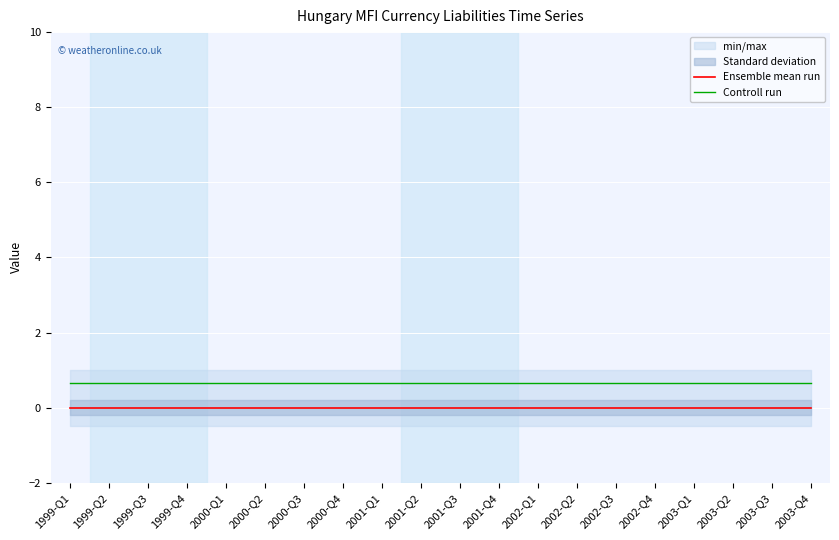

What is the label of the 10th point from the left?

2001-Q2